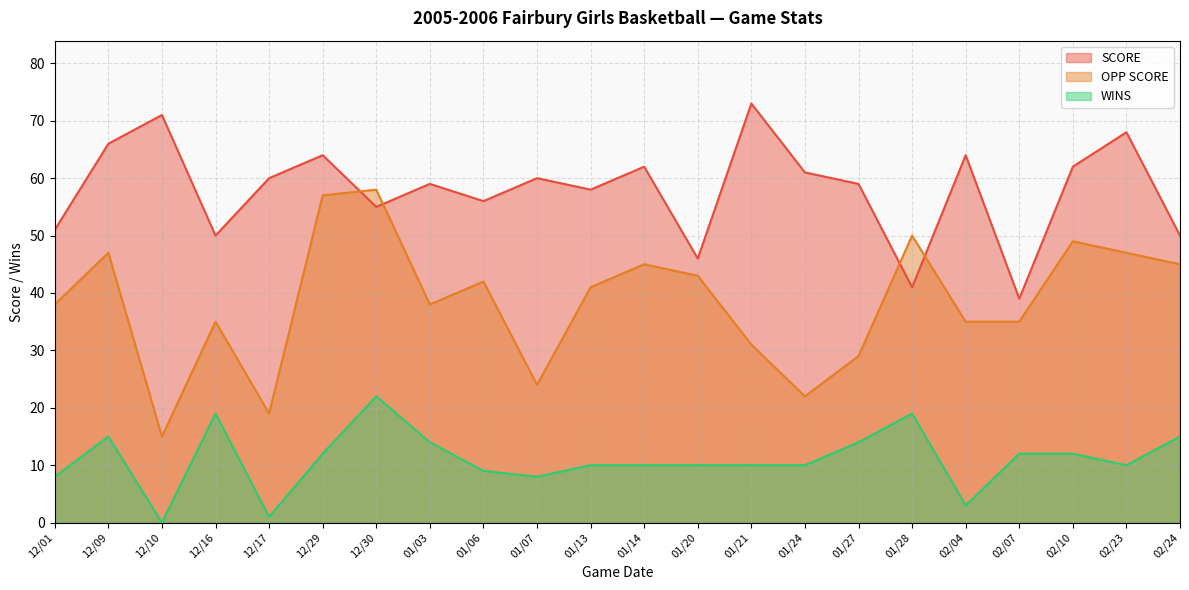

Between 12/16 and 12/17, which series saw the biggest shift?

WINS